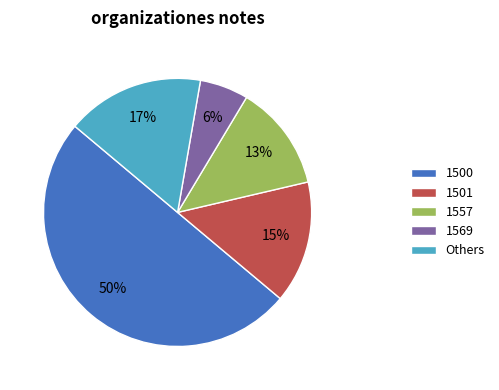

Combined, do Others and 1569 account for over 50%?

No